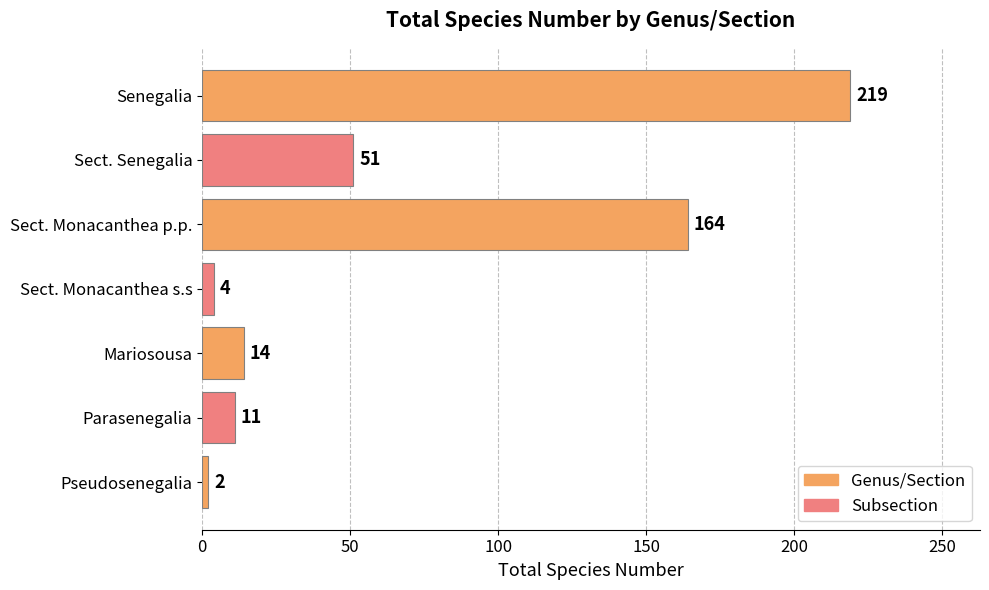

At which label is the value closest to 110?

Sect. Monacanthea p.p.